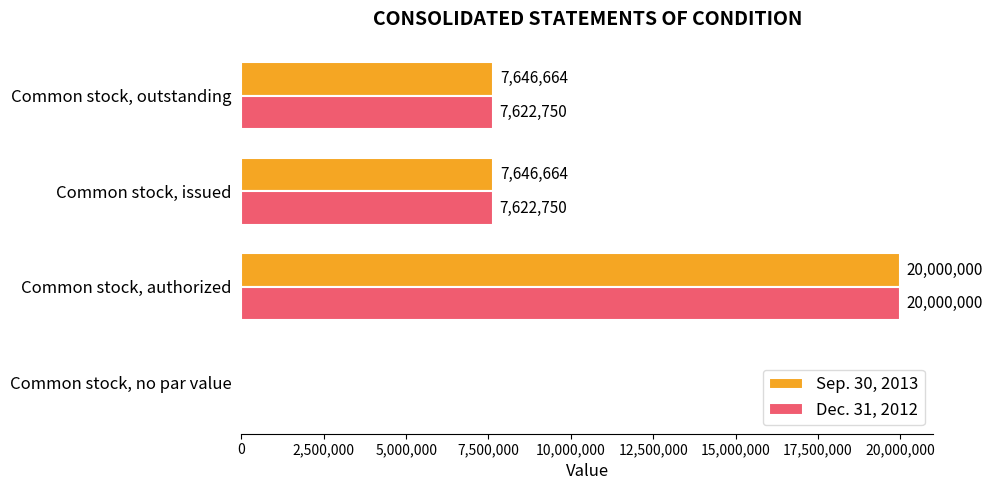

What value does the Sep. 30, 2013 series have at Common stock, outstanding?

7646664